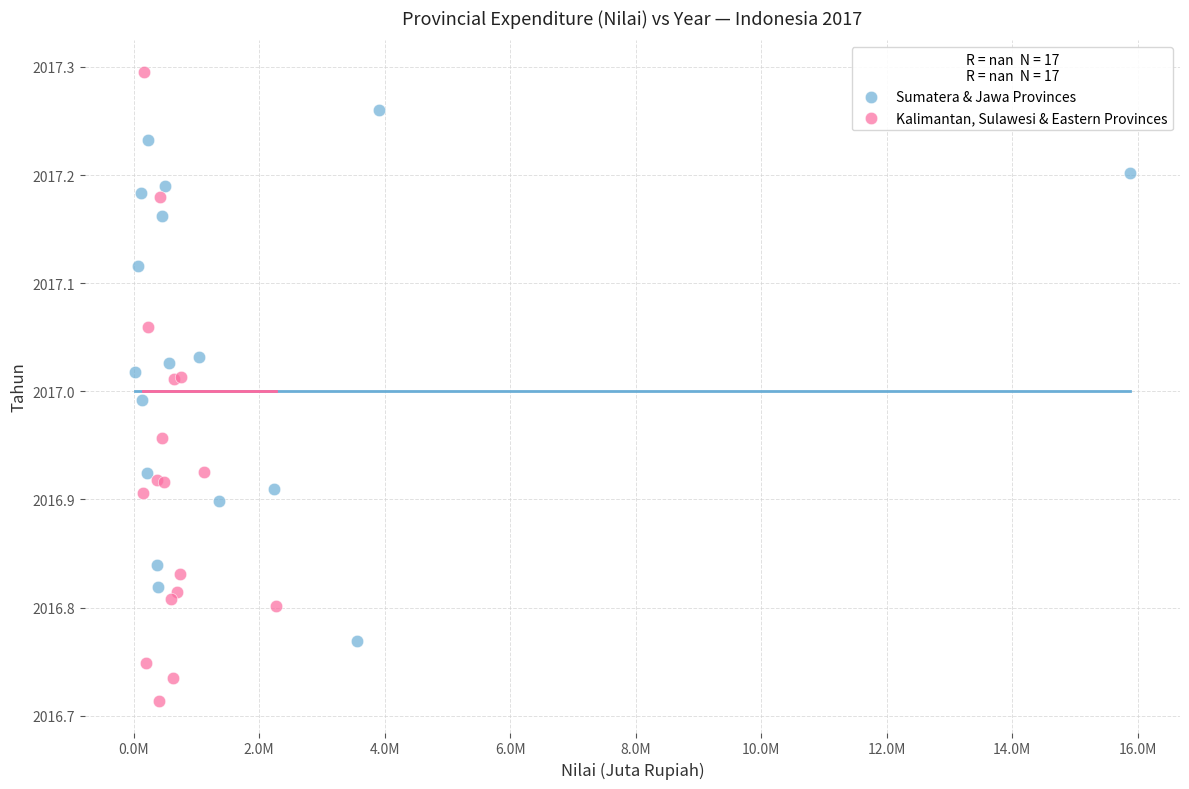

Which series has the widest spread of Y values?

Kalimantan, Sulawesi & Eastern Provinces